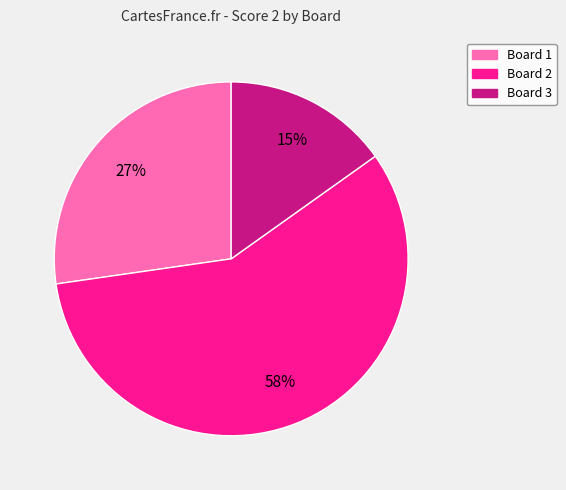

To the nearest percent, what is the average slice percentage?

33%